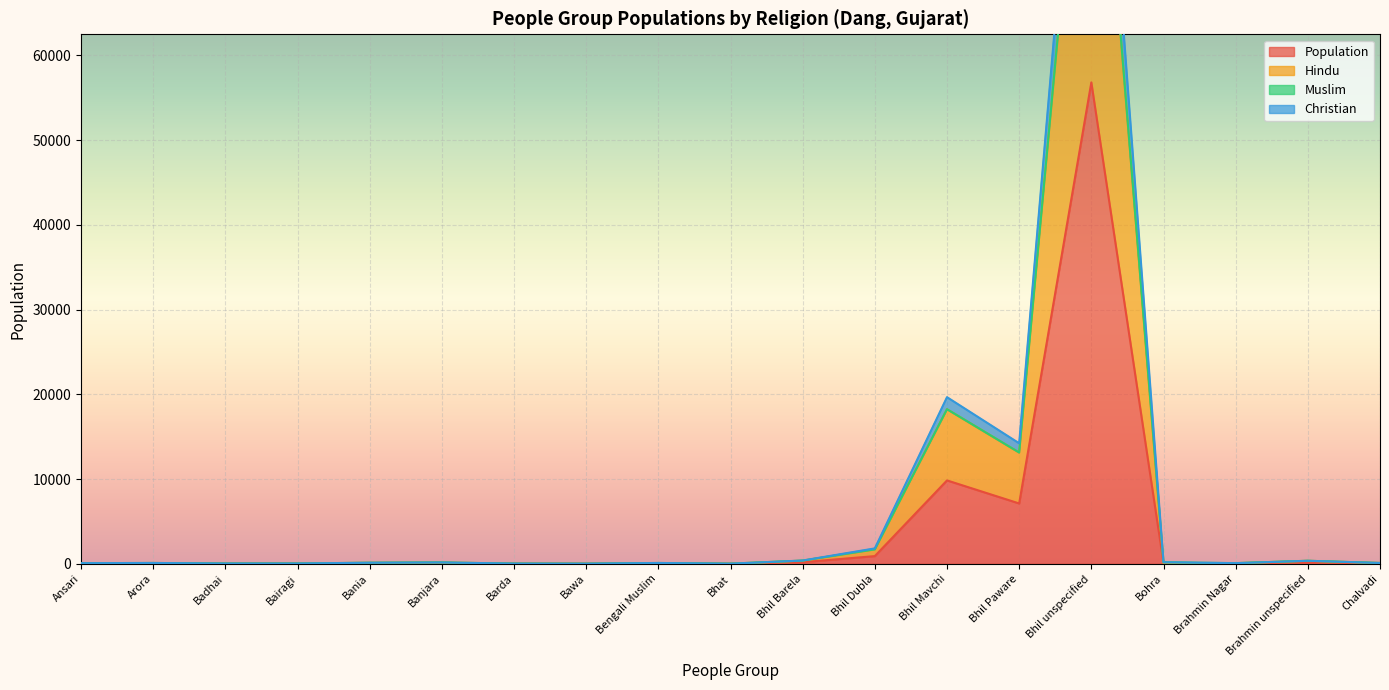

Where is Population nearest to the value 28405?

Bhil Mavchi